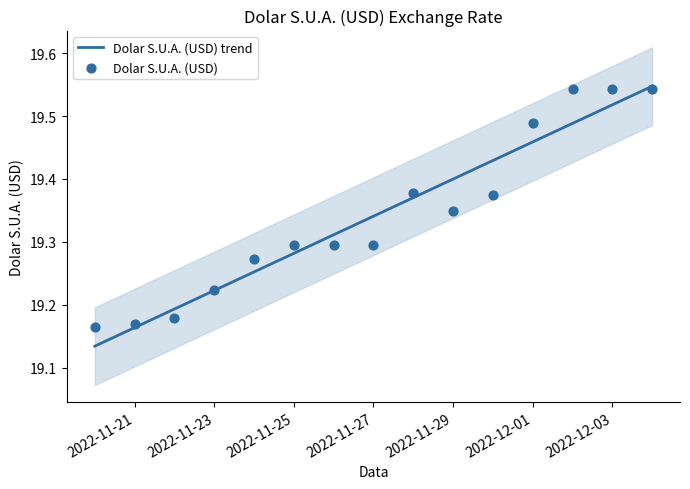

Which series reaches the maximum Y coordinate?

Dolar S.U.A. (USD) trend